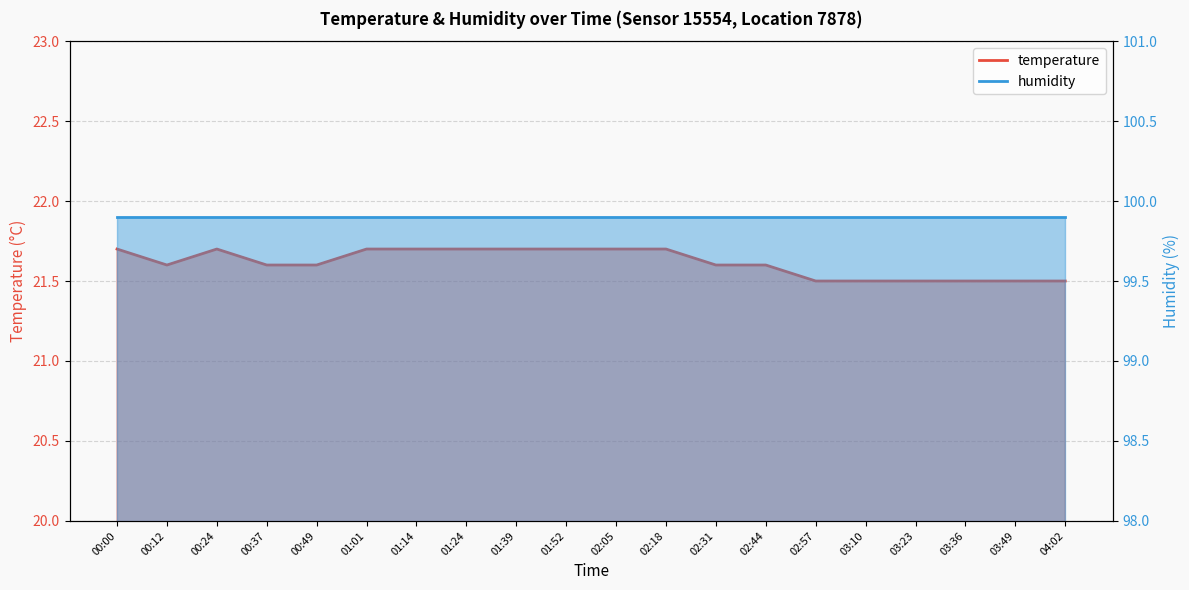

The chart shows a value of 21.7 at 01:24. True or false?

True